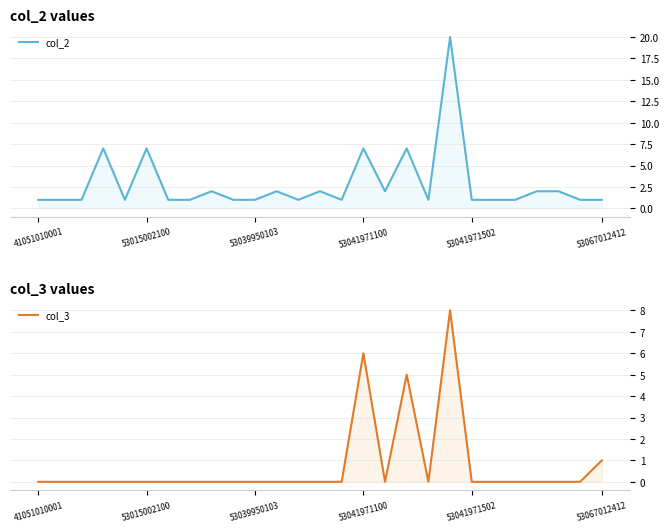

True or false: col_3 and col_2 intersect in this chart.

False